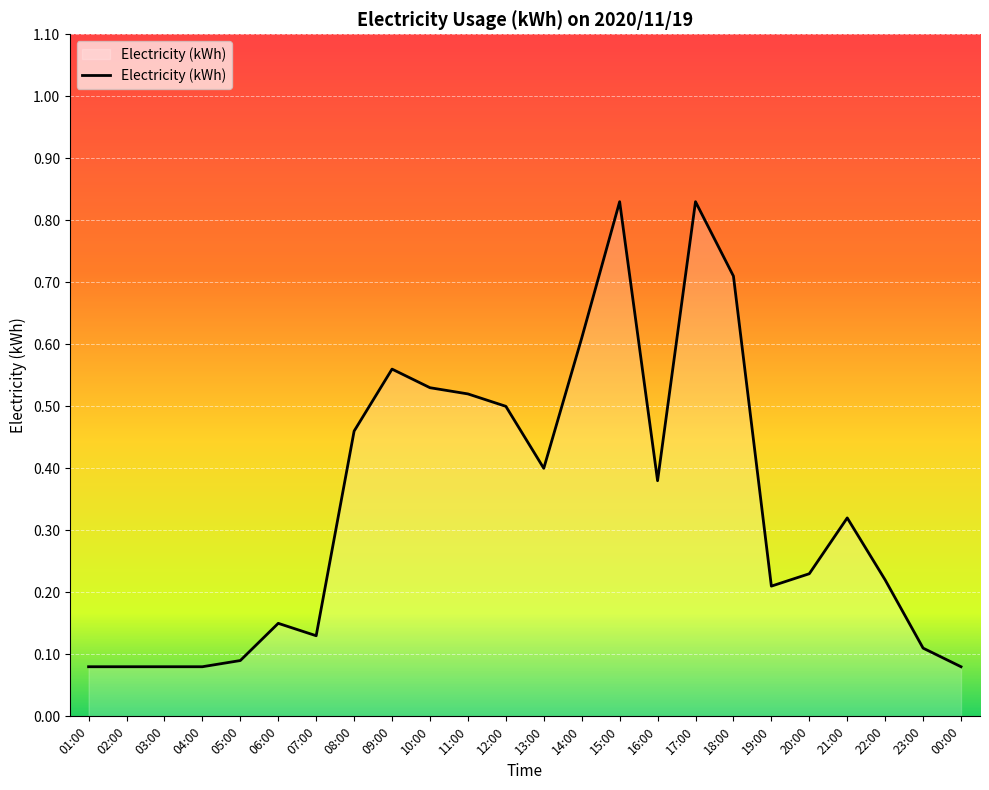

What is the change in value from 14:00 to 17:00?

+0.2